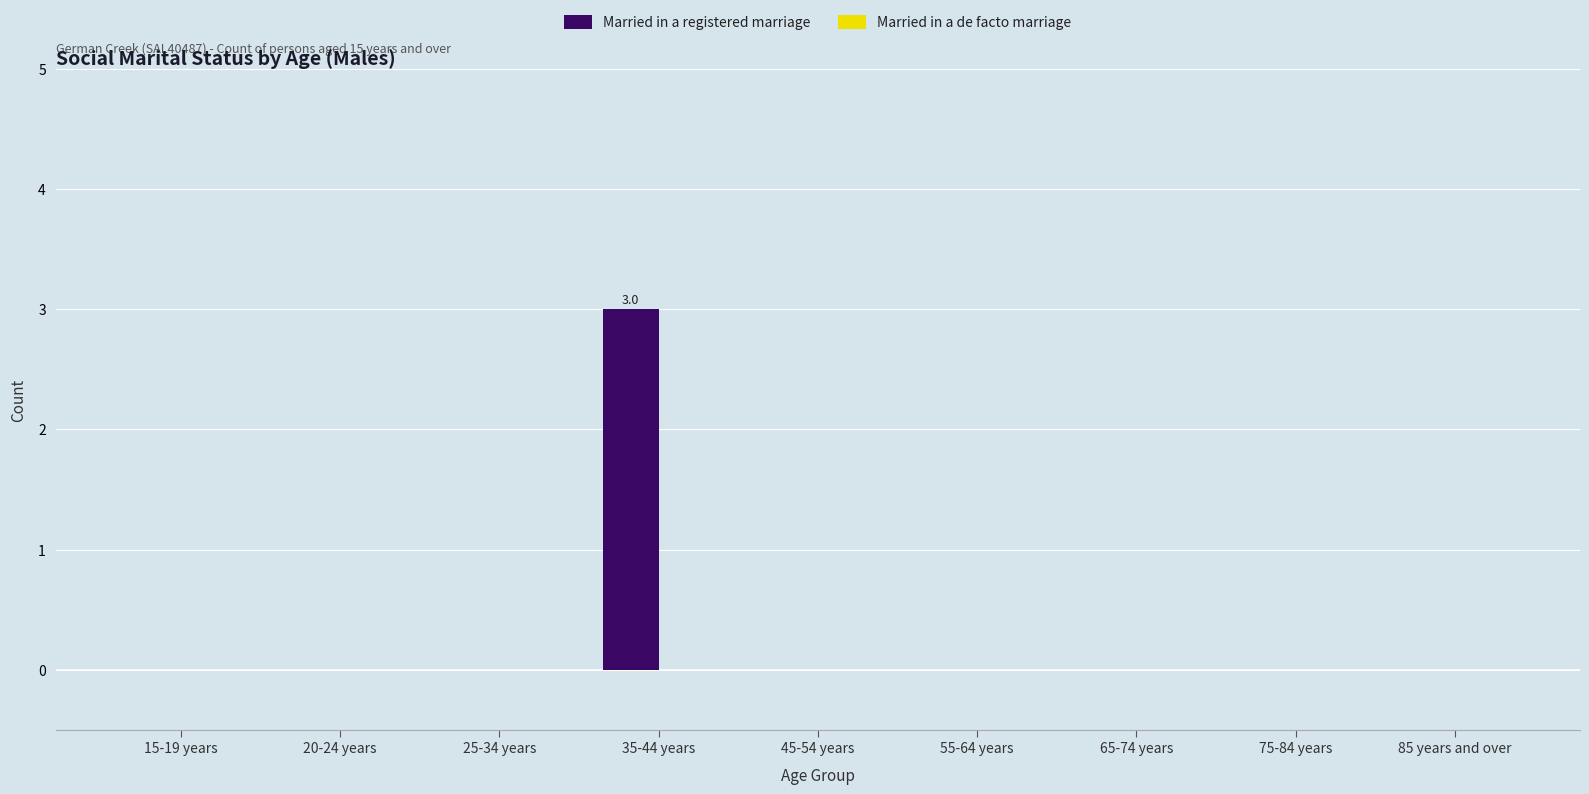

What is the change in value from 35-44 years to 85 years and over?

-3